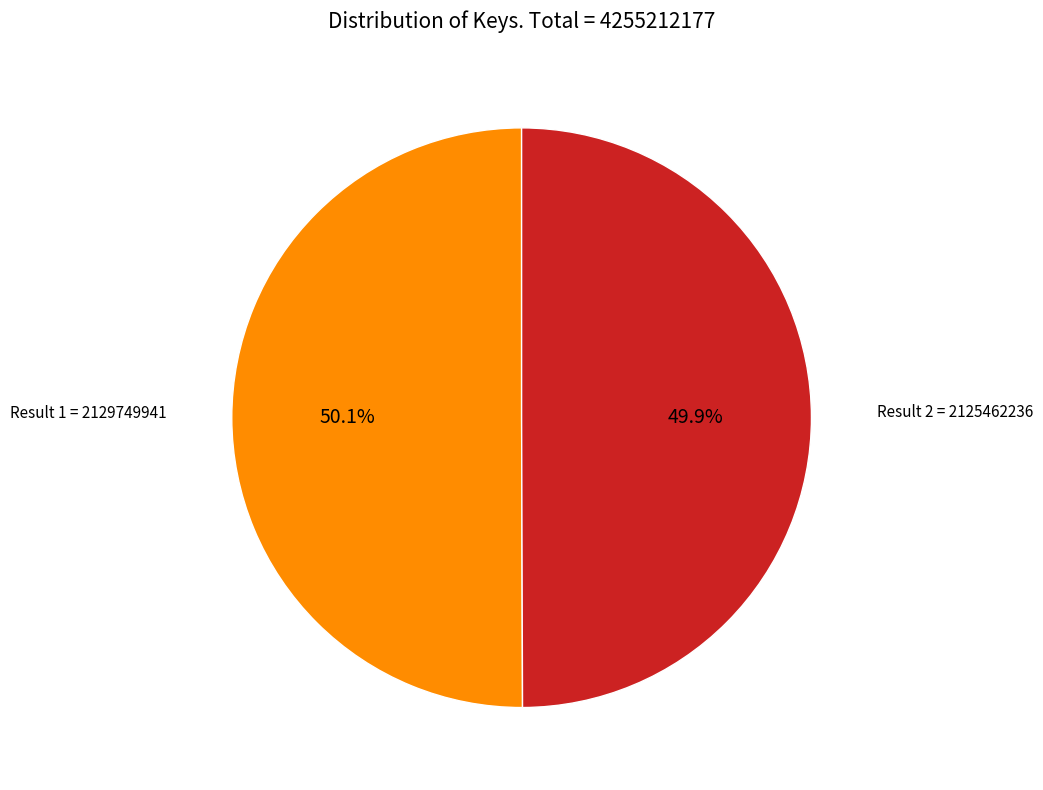

Is there any slice that represents more than half of the pie?

Yes